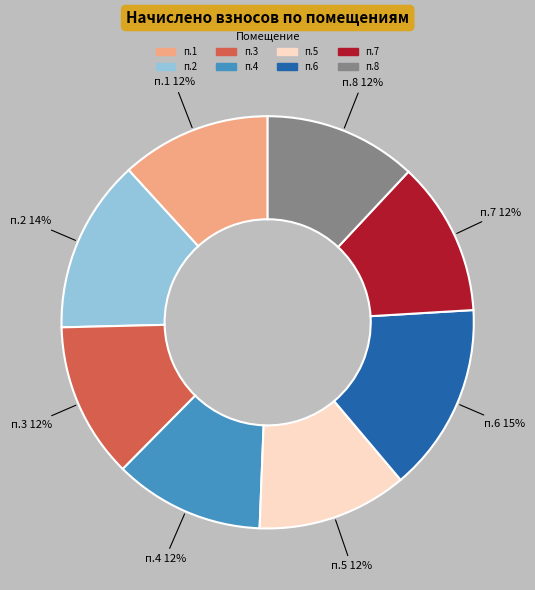

Is there a majority slice in this chart?

No